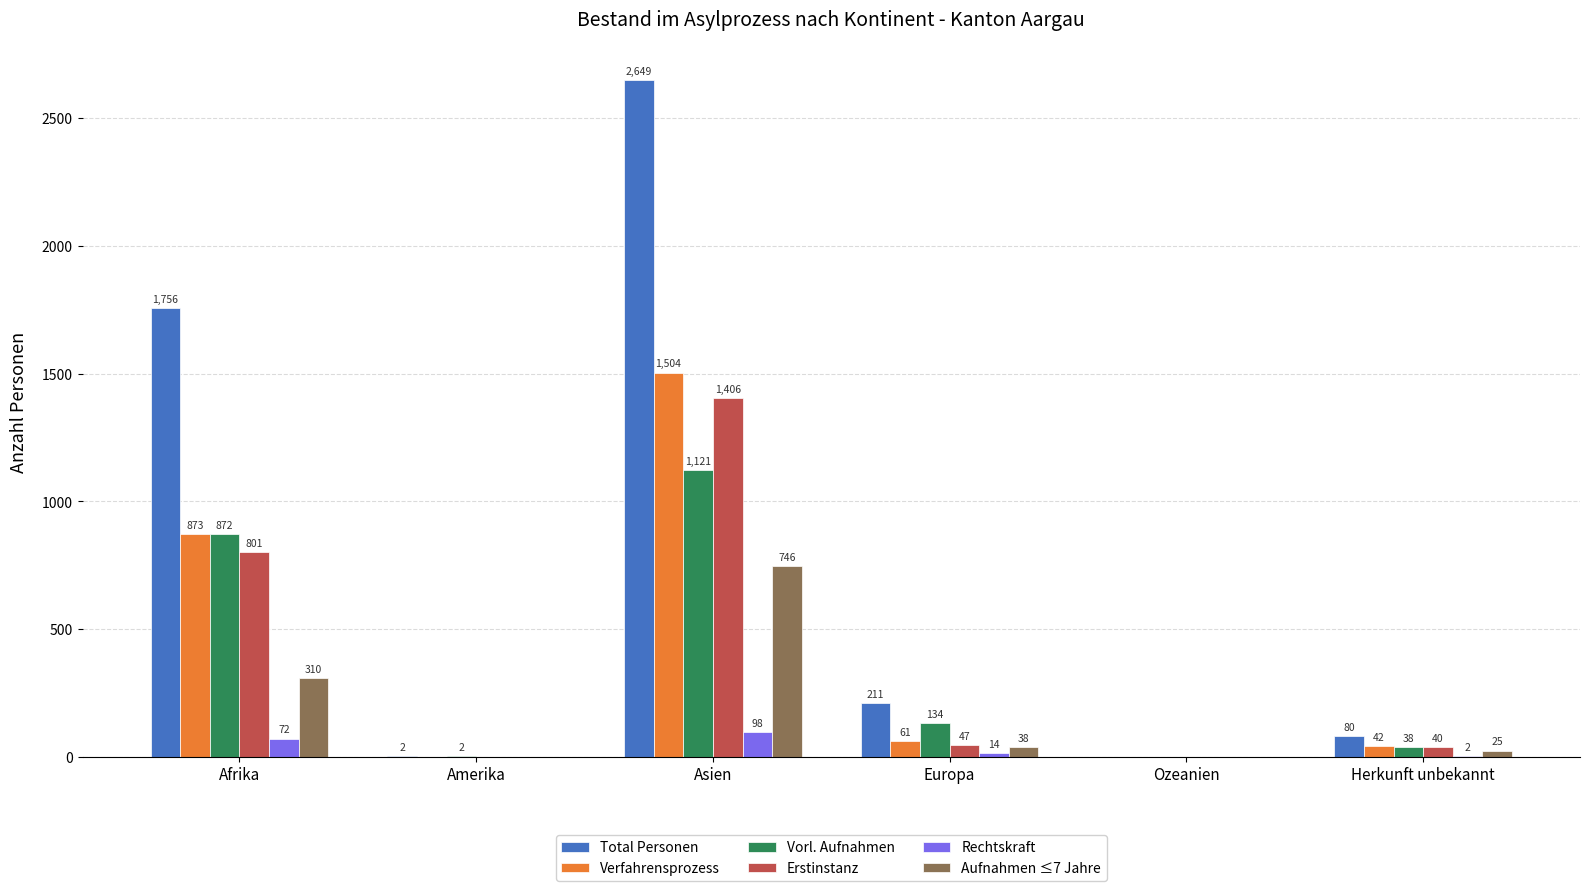

Is the value of Aufnahmen ≤7 Jahre at Ozeanien greater than the value of Total Personen at Asien?

No